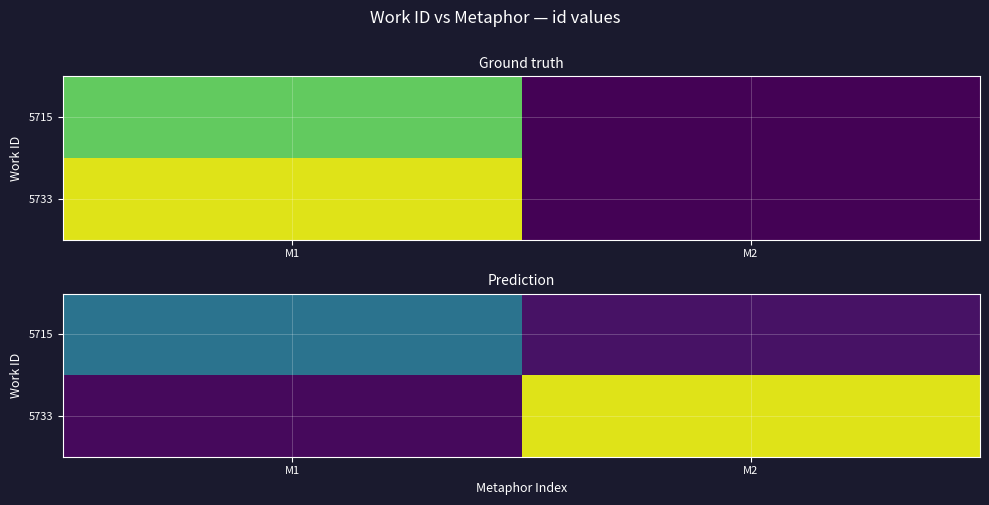

True or false: 5733 has a value of 271 at M1.

False